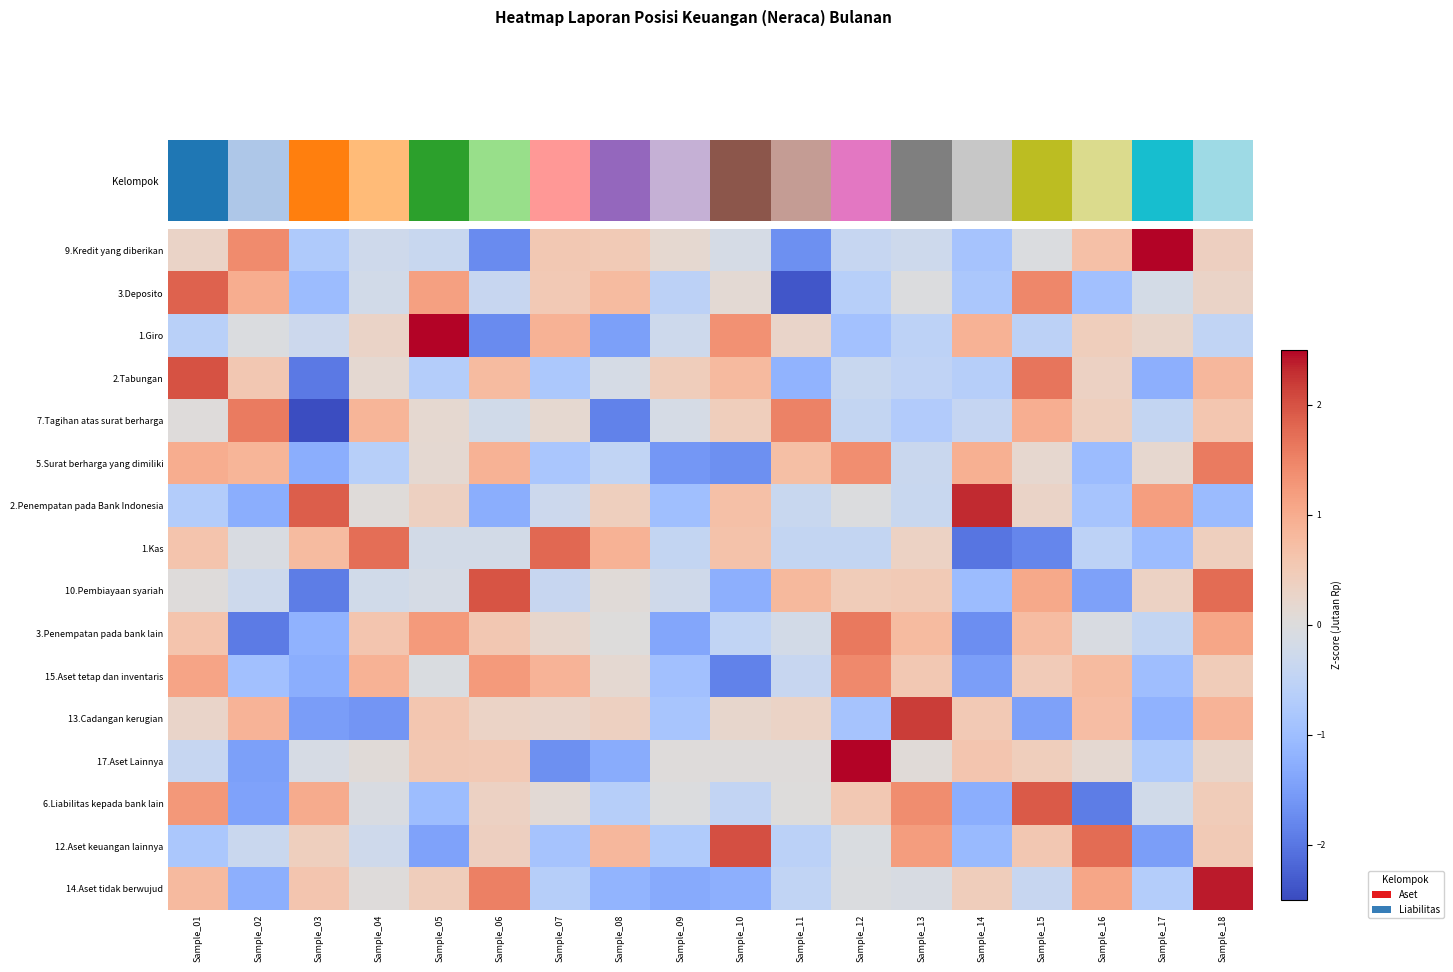

Count the number of data series in this chart.

16